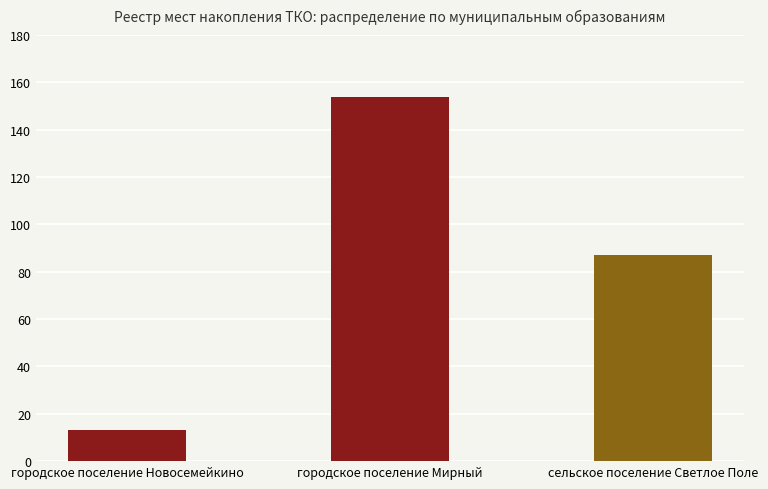

List the labels in order of value, largest first.

городское поселение Мирный, сельское поселение Светлое Поле, городское поселение Новосемейкино